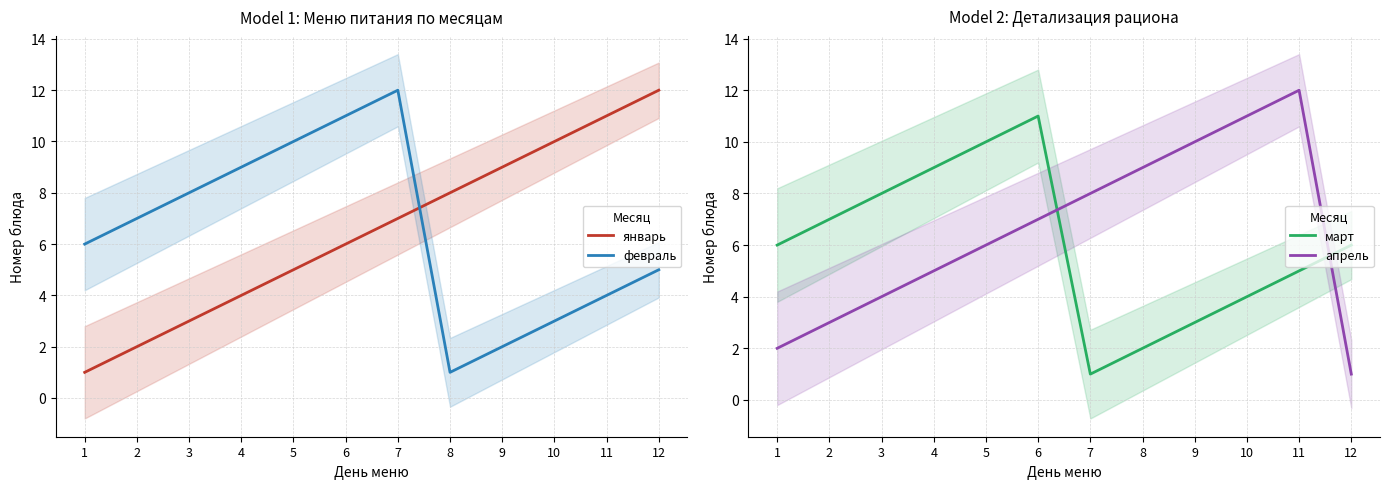

Rank the series by their maximum value, from lowest to highest.

март, январь, февраль, апрель